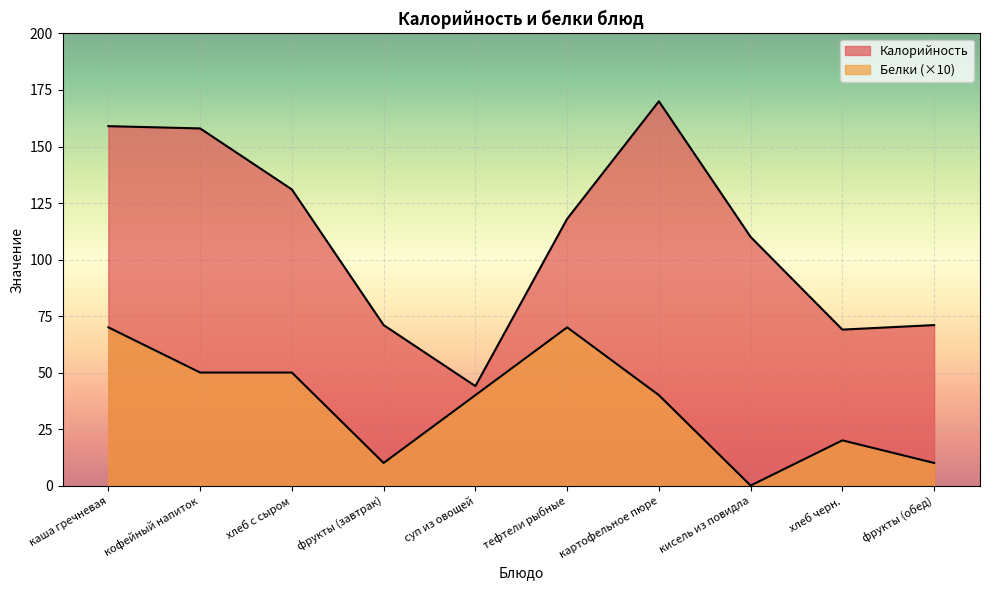

In Калорийность, how many points are lower than both neighbors (excluding endpoints)?

2